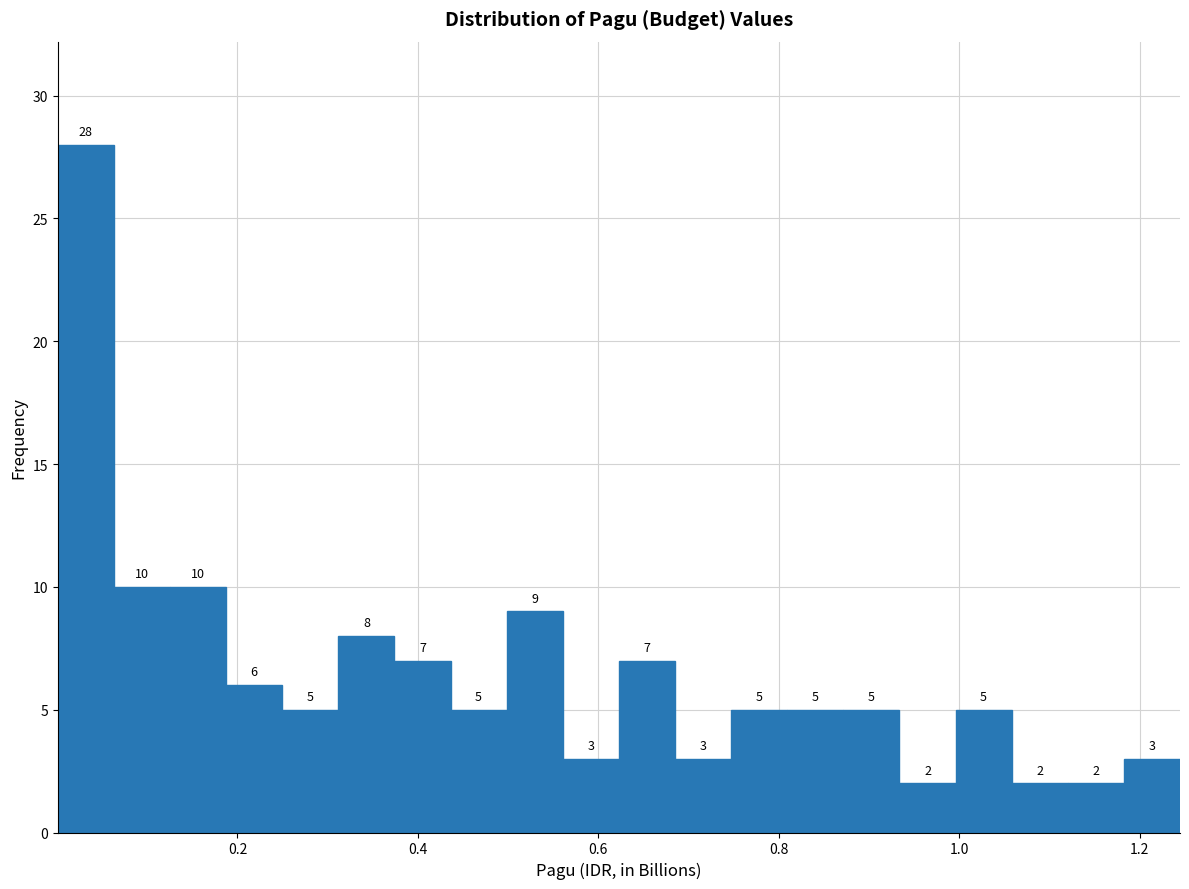

Around what value on the x-axis is the tallest bar? Give the approximate position of its centre, as read against the axis.

0.04